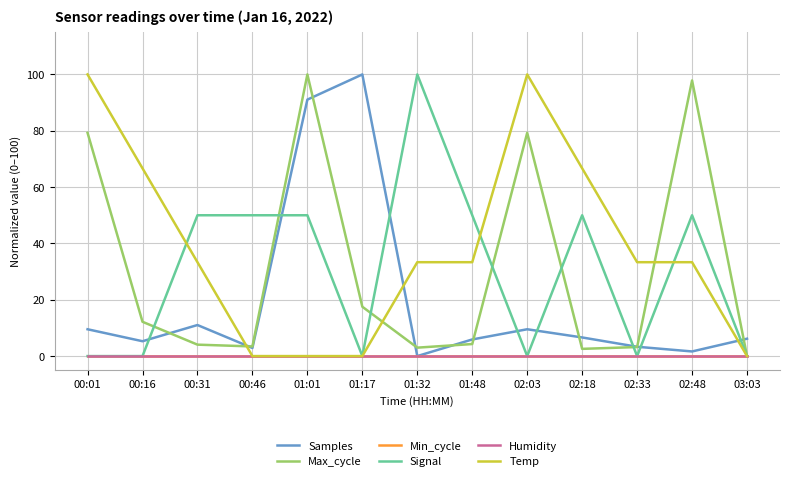

True or false: Min_cycle and Signal cross at least once.

False